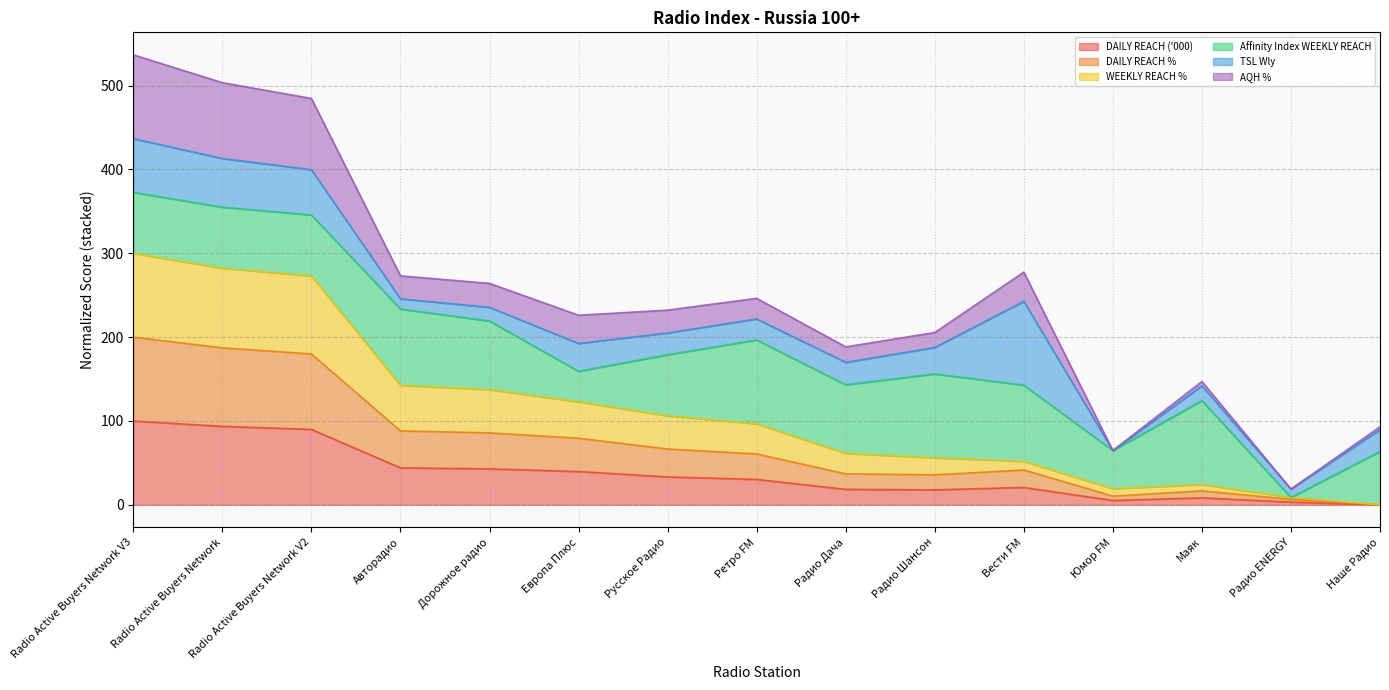

What is the total value across all series at Радио Дача?

188.4